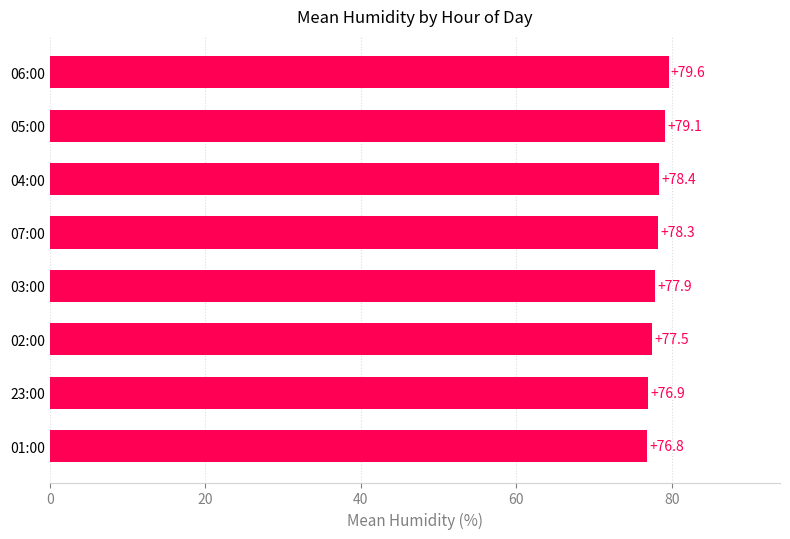

Is it true that the value at 03:00 is 77.9?

True